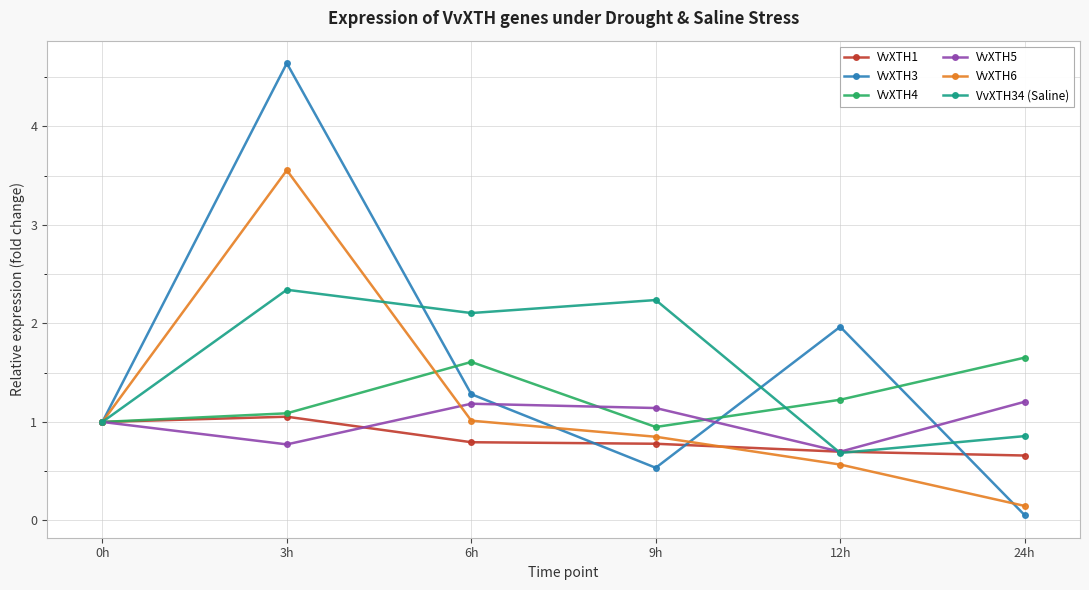

What is the minimum value shown in the chart?

0.1